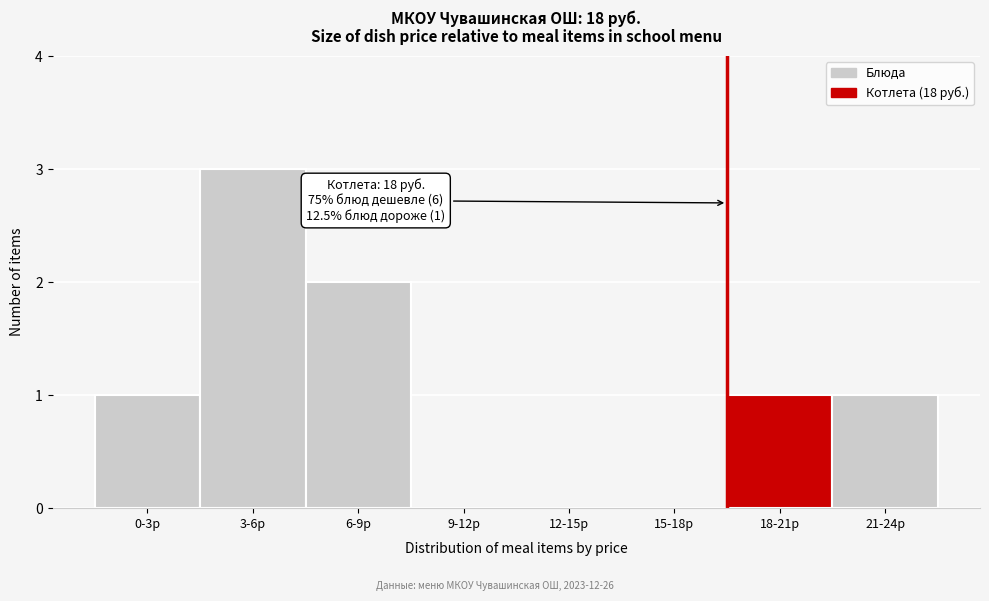

Reading left to right, extract all data points from this chart.

0-3р=1	3-6р=3	6-9р=2	9-12р=0	12-15р=0	15-18р=0	18-21р=1	21-24р=1